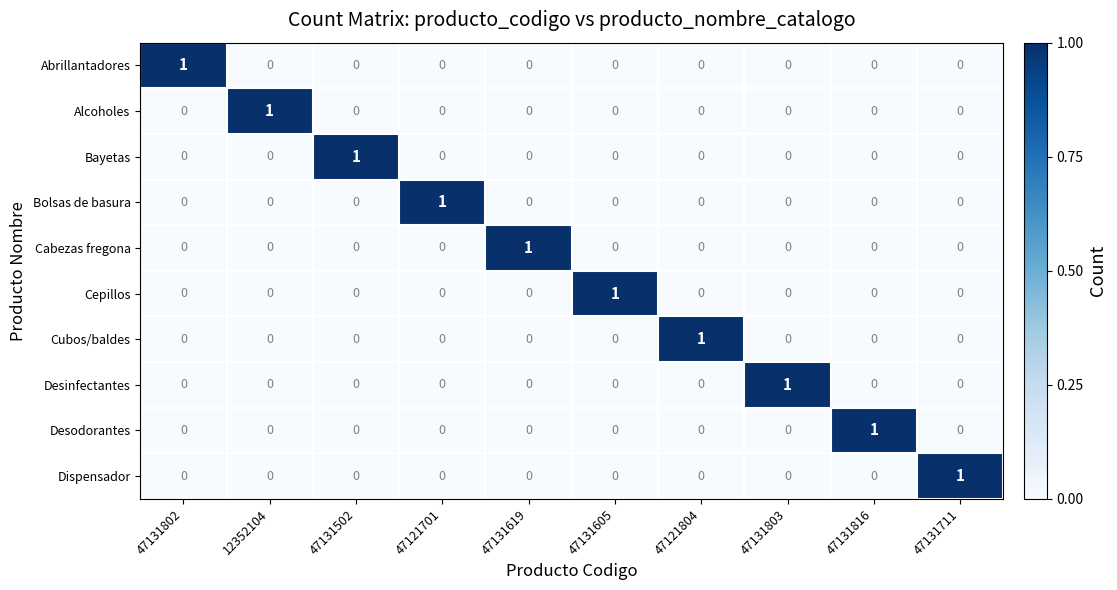

Count the Cabezas fregona values in the range 0 to 1.

10